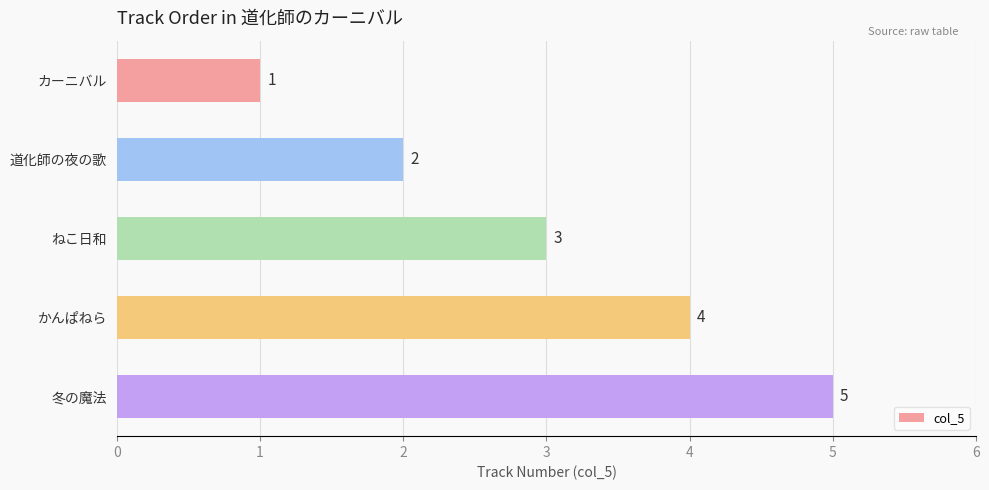

Does the chart contain any negative values?

No